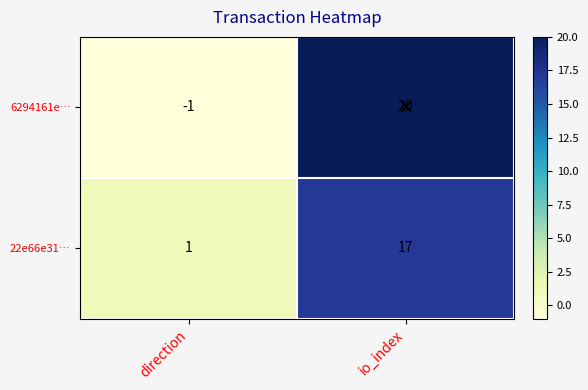

Which label corresponds to the smallest value in the chart?

direction